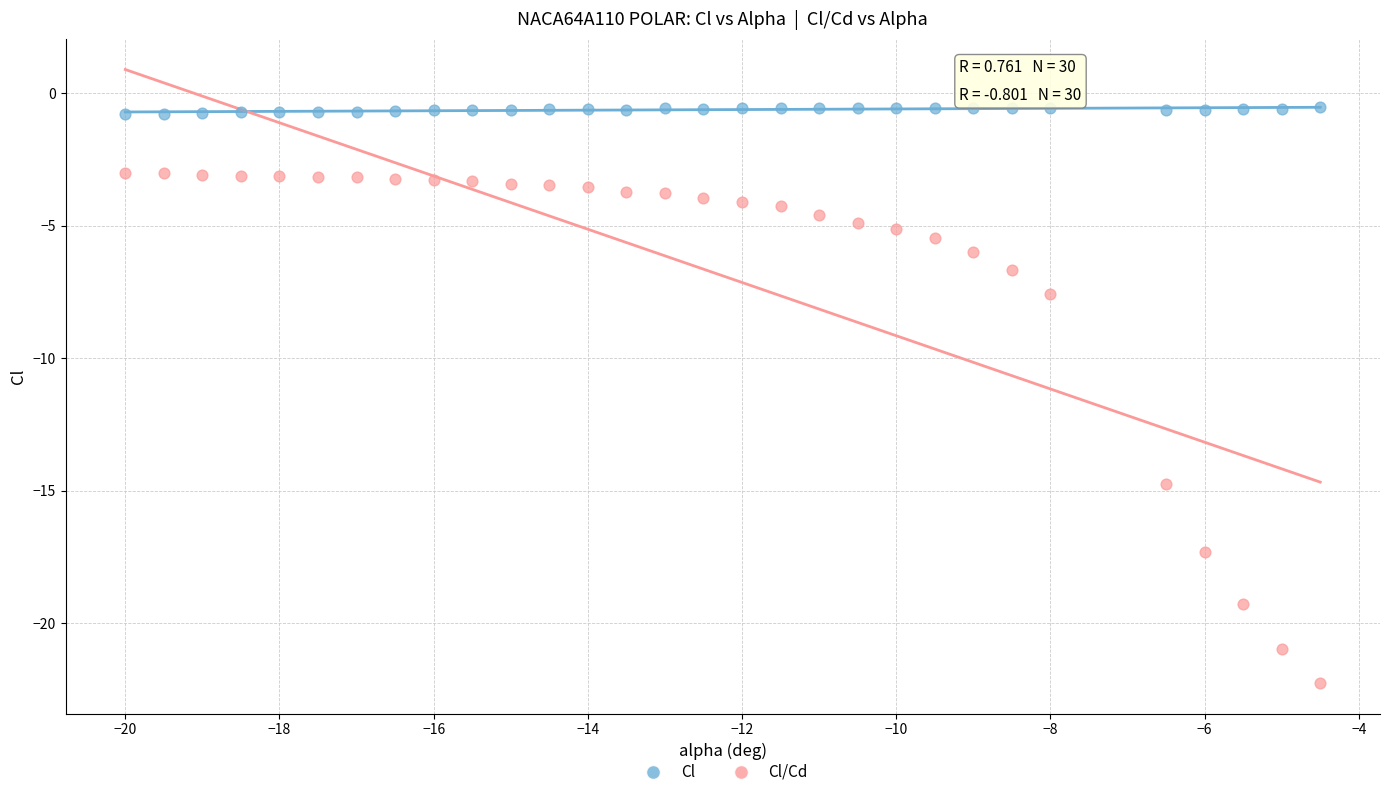

Which series has the largest Y range (max minus min)?

Cl/Cd